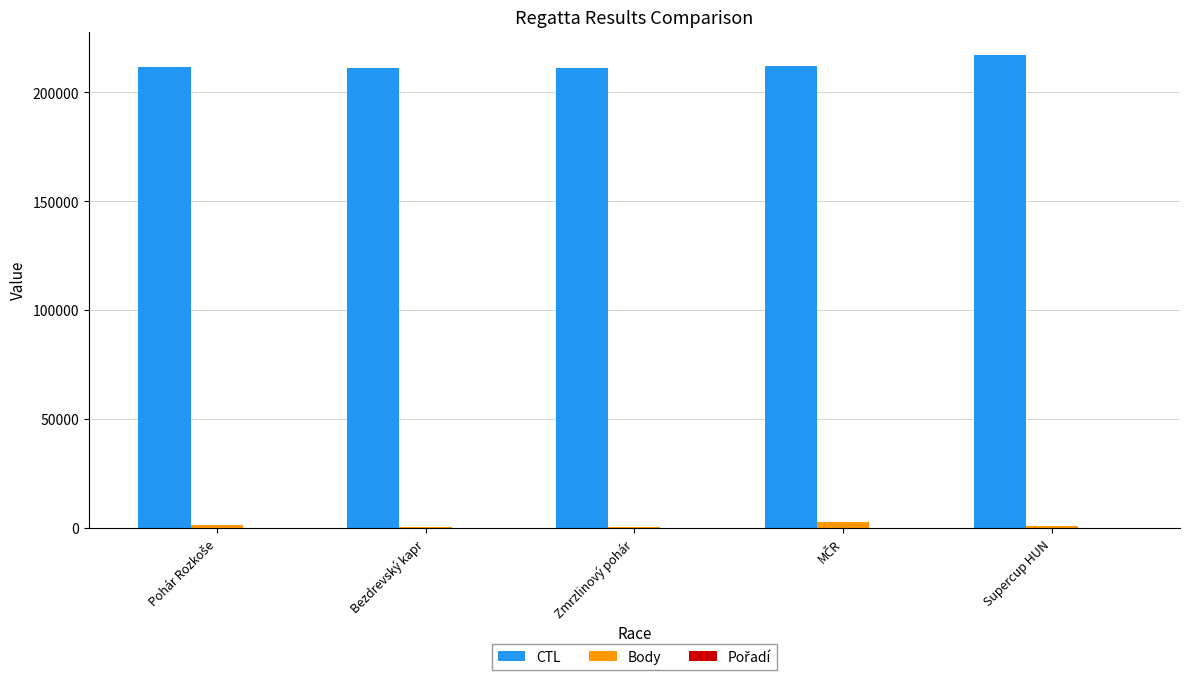

What is the total value across all series at Zmrzlinový pohár?

212001